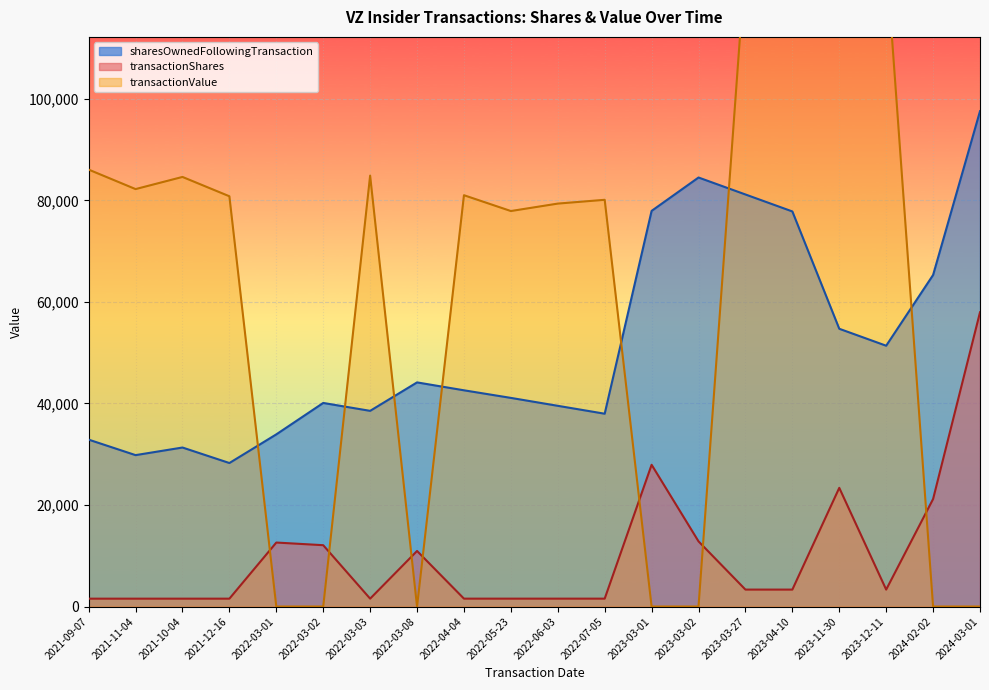

Which category has the highest value in the transactionValue series?

2023-11-30